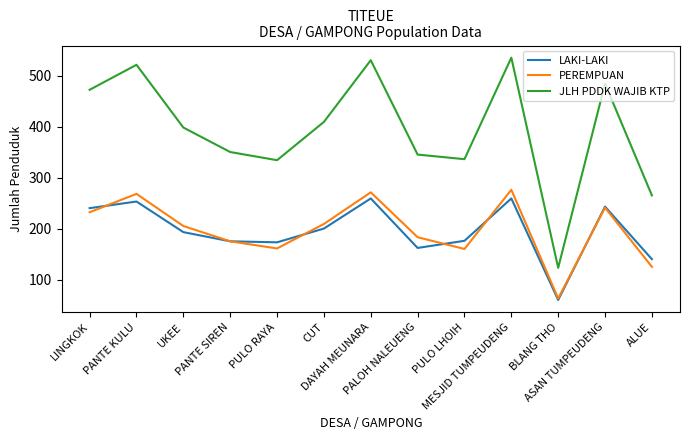

Is this an area chart (filled region under the line)?

No